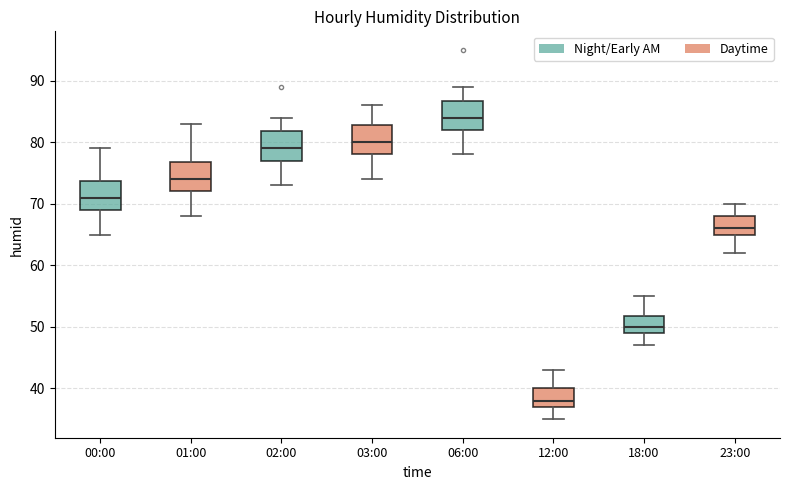

Reading left to right, read every box against the y-axis: the position of its median line, the range the box covers, and the ends of its whiskers. The values are not printed on the chart, so give them approximately, as read against the axis.

00:00: median 71, box 69 to 74, whiskers 65 to 79
01:00: median 74, box 72 to 77, whiskers 68 to 83
02:00: median 79, box 77 to 82, whiskers 73 to 84
03:00: median 80, box 78 to 83, whiskers 74 to 86
06:00: median 84, box 82 to 87, whiskers 78 to 89
12:00: median 38, box 37 to 40, whiskers 35 to 43
18:00: median 50, box 49 to 52, whiskers 47 to 55
23:00: median 66, box 65 to 68, whiskers 62 to 70